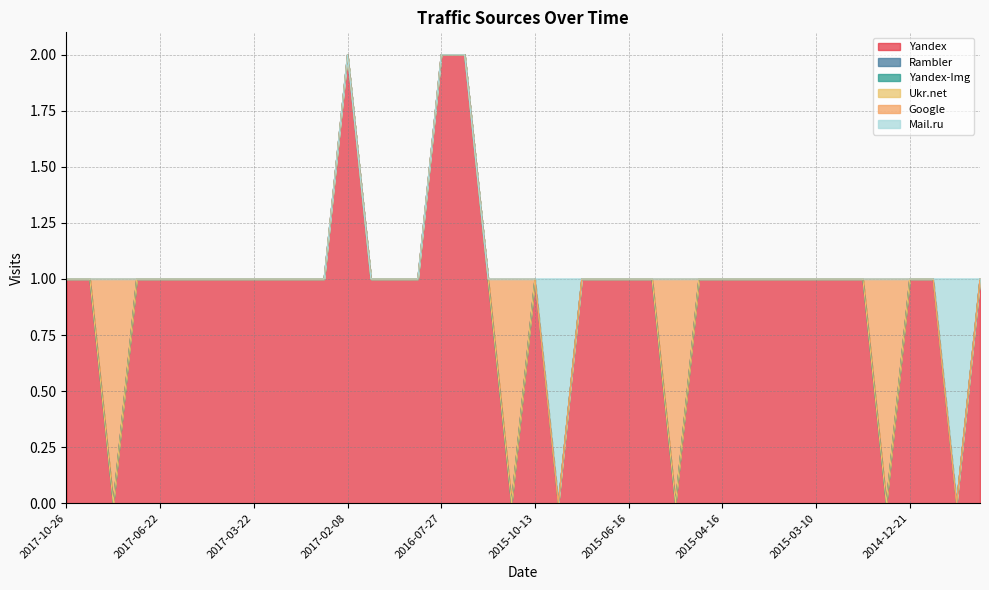

Reading left to right, list all the values displayed in this chart.

Yandex: 2017-10-26=1	2017-07-23=1	2017-07-19=0	2017-06-27=1	2017-06-22=1	2017-06-12=1	2017-03-31=1	2017-03-23=1	2017-03-22=1	2017-03-15=1	2017-03-07=1	2017-03-05=1	2017-02-08=2	2017-02-02=1	2016-11-18=1	2016-11-17=1	2016-07-27=2	2016-07-26=2	2016-07-25=1	2015-12-30=0	2015-10-13=1	2015-10-02=0	2015-09-20=1	2015-08-03=1	2015-06-16=1	2015-06-15=1	2015-05-03=0	2015-04-29=1	2015-04-16=1	2015-04-14=1	2015-04-07=1	2015-03-24=1	2015-03-10=1	2015-02-15=1	2015-02-01=1	2015-01-17=0	2014-12-21=1	2014-11-23=1	2014-11-22=0	2014-11-12=1
Rambler: 2017-10-26=0	2017-07-23=0	2017-07-19=0	2017-06-27=0	2017-06-22=0	2017-06-12=0	2017-03-31=0	2017-03-23=0	2017-03-22=0	2017-03-15=0	2017-03-07=0	2017-03-05=0	2017-02-08=0	2017-02-02=0	2016-11-18=0	2016-11-17=0	2016-07-27=0	2016-07-26=0	2016-07-25=0	2015-12-30=0	2015-10-13=0	2015-10-02=0	2015-09-20=0	2015-08-03=0	2015-06-16=0	2015-06-15=0	2015-05-03=0	2015-04-29=0	2015-04-16=0	2015-04-14=0	2015-04-07=0	2015-03-24=0	2015-03-10=0	2015-02-15=0	2015-02-01=0	2015-01-17=0	2014-12-21=0	2014-11-23=0	2014-11-22=0	2014-11-12=0
Yandex-Img: 2017-10-26=0	2017-07-23=0	2017-07-19=0	2017-06-27=0	2017-06-22=0	2017-06-12=0	2017-03-31=0	2017-03-23=0	2017-03-22=0	2017-03-15=0	2017-03-07=0	2017-03-05=0	2017-02-08=0	2017-02-02=0	2016-11-18=0	2016-11-17=0	2016-07-27=0	2016-07-26=0	2016-07-25=0	2015-12-30=0	2015-10-13=0	2015-10-02=0	2015-09-20=0	2015-08-03=0	2015-06-16=0	2015-06-15=0	2015-05-03=0	2015-04-29=0	2015-04-16=0	2015-04-14=0	2015-04-07=0	2015-03-24=0	2015-03-10=0	2015-02-15=0	2015-02-01=0	2015-01-17=0	2014-12-21=0	2014-11-23=0	2014-11-22=0	2014-11-12=0
Ukr.net: 2017-10-26=0	2017-07-23=0	2017-07-19=0	2017-06-27=0	2017-06-22=0	2017-06-12=0	2017-03-31=0	2017-03-23=0	2017-03-22=0	2017-03-15=0	2017-03-07=0	2017-03-05=0	2017-02-08=0	2017-02-02=0	2016-11-18=0	2016-11-17=0	2016-07-27=0	2016-07-26=0	2016-07-25=0	2015-12-30=0	2015-10-13=0	2015-10-02=0	2015-09-20=0	2015-08-03=0	2015-06-16=0	2015-06-15=0	2015-05-03=0	2015-04-29=0	2015-04-16=0	2015-04-14=0	2015-04-07=0	2015-03-24=0	2015-03-10=0	2015-02-15=0	2015-02-01=0	2015-01-17=0	2014-12-21=0	2014-11-23=0	2014-11-22=0	2014-11-12=0
Google: 2017-10-26=0	2017-07-23=0	2017-07-19=1	2017-06-27=0	2017-06-22=0	2017-06-12=0	2017-03-31=0	2017-03-23=0	2017-03-22=0	2017-03-15=0	2017-03-07=0	2017-03-05=0	2017-02-08=0	2017-02-02=0	2016-11-18=0	2016-11-17=0	2016-07-27=0	2016-07-26=0	2016-07-25=0	2015-12-30=1	2015-10-13=0	2015-10-02=0	2015-09-20=0	2015-08-03=0	2015-06-16=0	2015-06-15=0	2015-05-03=1	2015-04-29=0	2015-04-16=0	2015-04-14=0	2015-04-07=0	2015-03-24=0	2015-03-10=0	2015-02-15=0	2015-02-01=0	2015-01-17=1	2014-12-21=0	2014-11-23=0	2014-11-22=0	2014-11-12=0
Mail.ru: 2017-10-26=0	2017-07-23=0	2017-07-19=0	2017-06-27=0	2017-06-22=0	2017-06-12=0	2017-03-31=0	2017-03-23=0	2017-03-22=0	2017-03-15=0	2017-03-07=0	2017-03-05=0	2017-02-08=0	2017-02-02=0	2016-11-18=0	2016-11-17=0	2016-07-27=0	2016-07-26=0	2016-07-25=0	2015-12-30=0	2015-10-13=0	2015-10-02=1	2015-09-20=0	2015-08-03=0	2015-06-16=0	2015-06-15=0	2015-05-03=0	2015-04-29=0	2015-04-16=0	2015-04-14=0	2015-04-07=0	2015-03-24=0	2015-03-10=0	2015-02-15=0	2015-02-01=0	2015-01-17=0	2014-12-21=0	2014-11-23=0	2014-11-22=1	2014-11-12=0